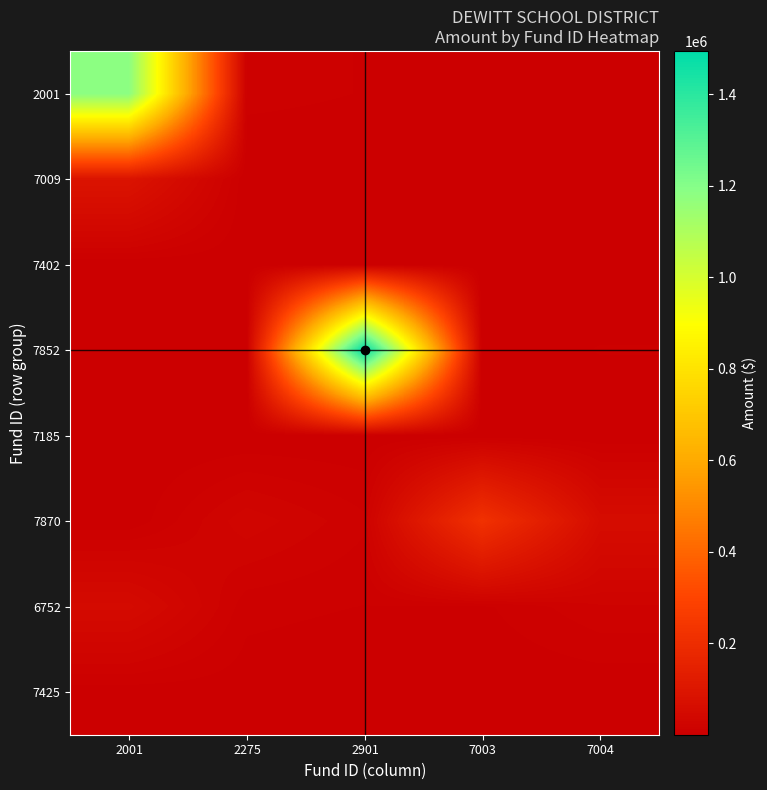

Which category has the lowest value across all series?

7003